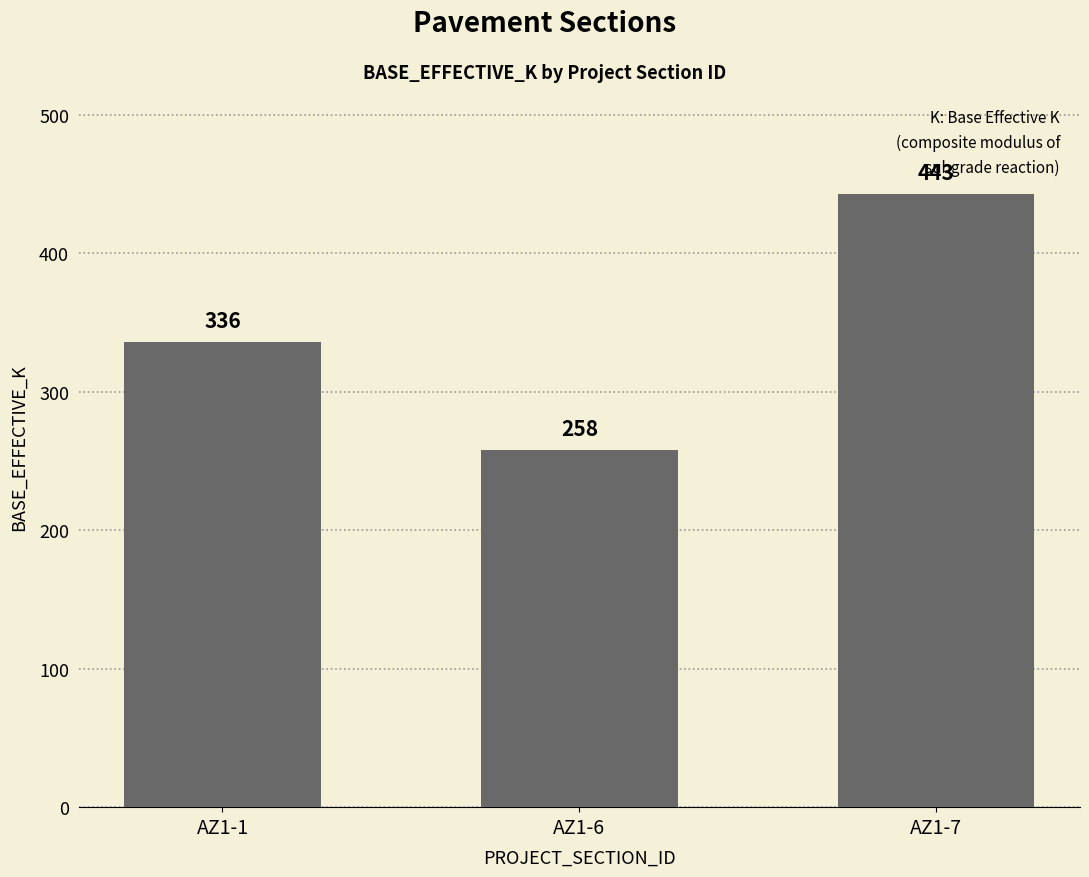

How many bars are there in total?

3